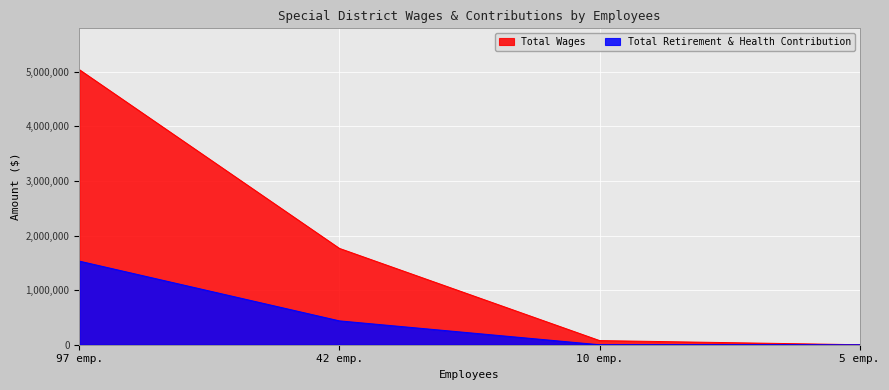

Count the Total Retirement & Health Contribution values in the range 0 to 1532114.

4